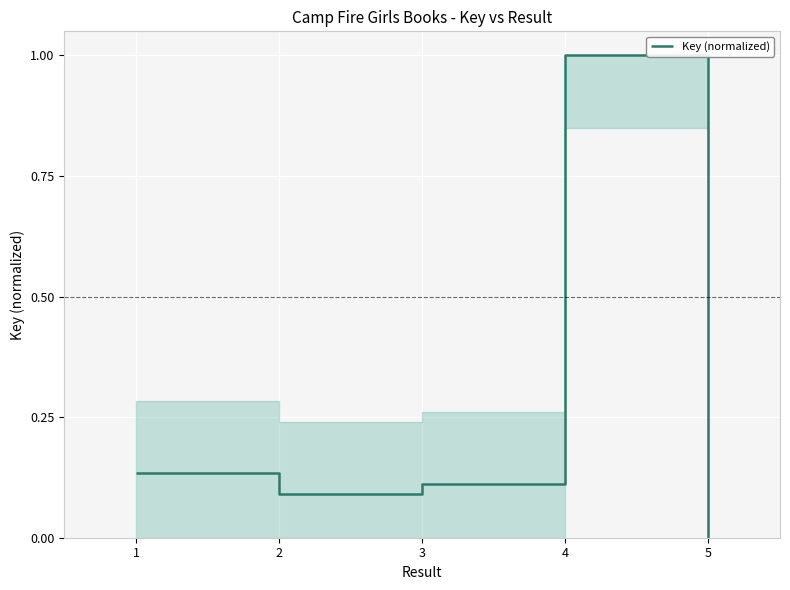

Which category has the lowest value across all series?

5